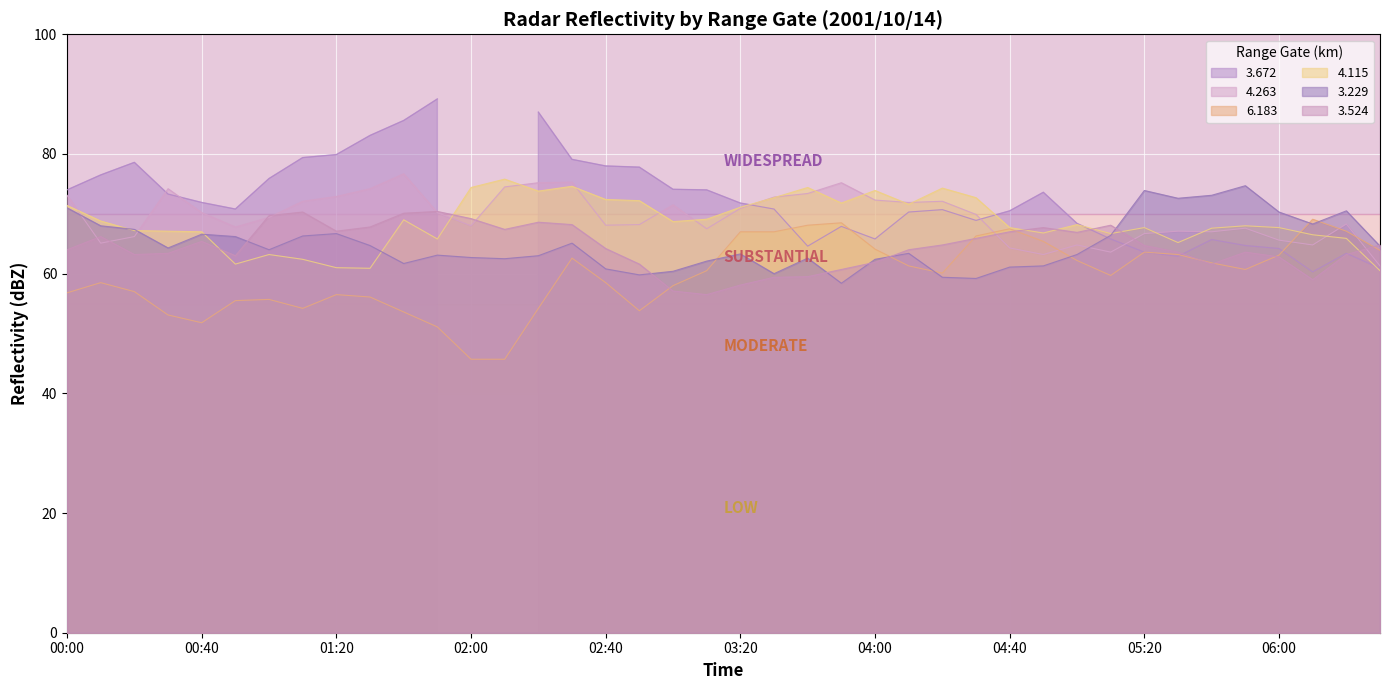

What is the minimum value for 4.263?

61.3